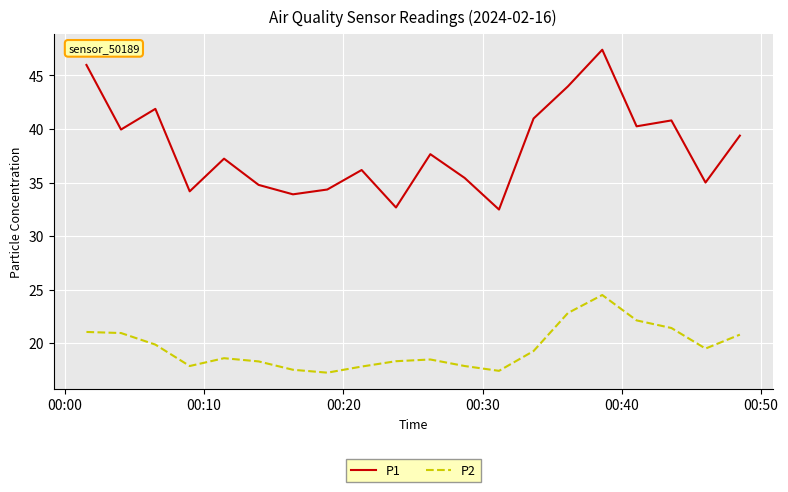

Which series has the largest range (max minus min)?

P1